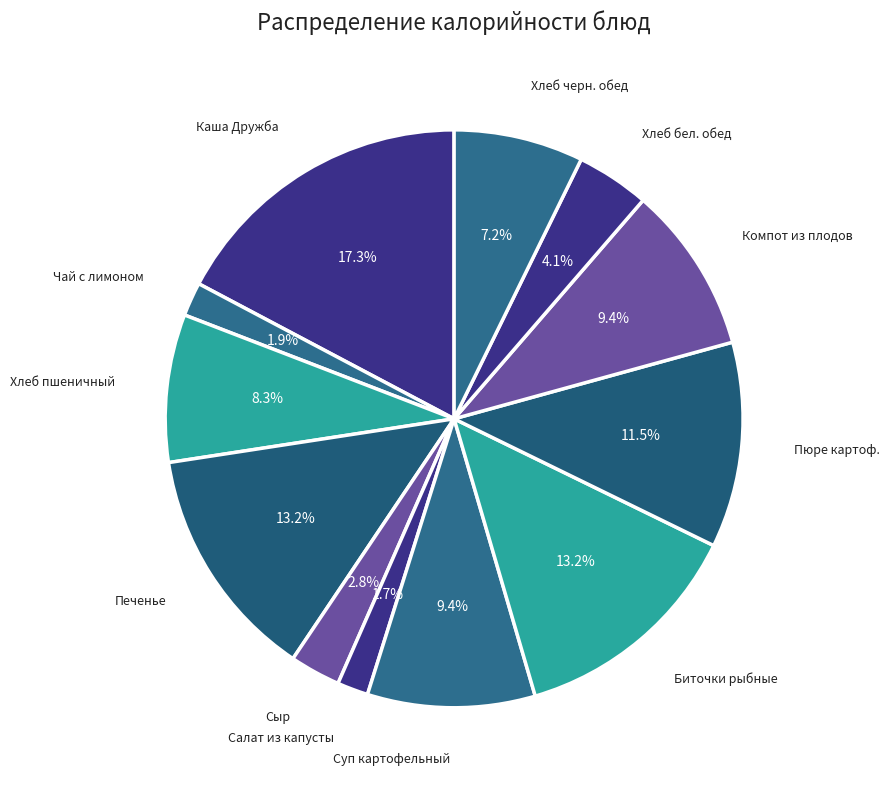

How many slices are in this pie chart?

12